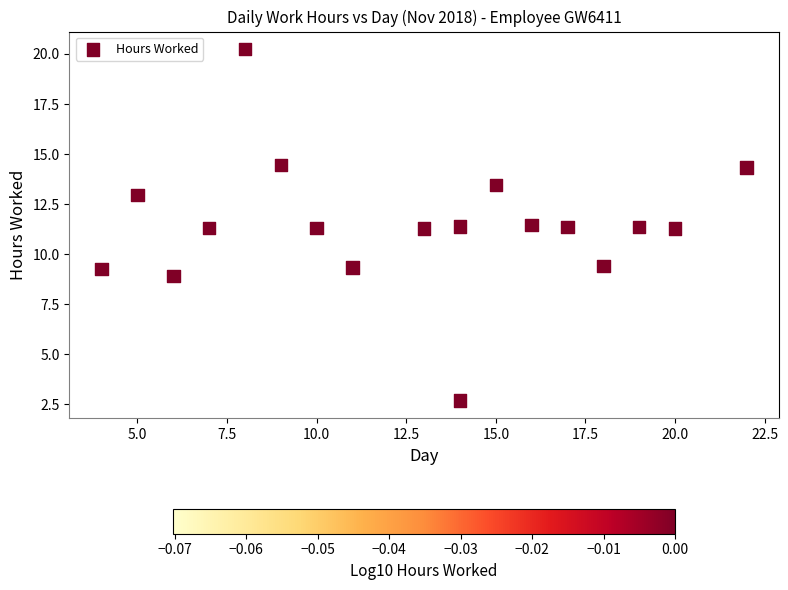

What is the range of X values (max minus min)?

18.0